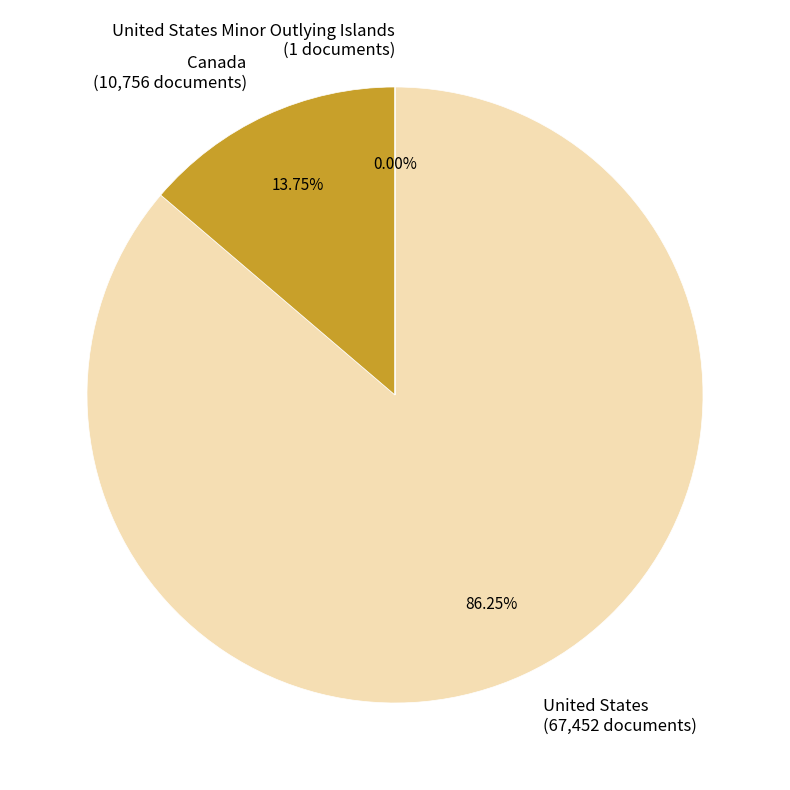

To the nearest percent, what is the difference between the largest and smallest slice percentages?

86%